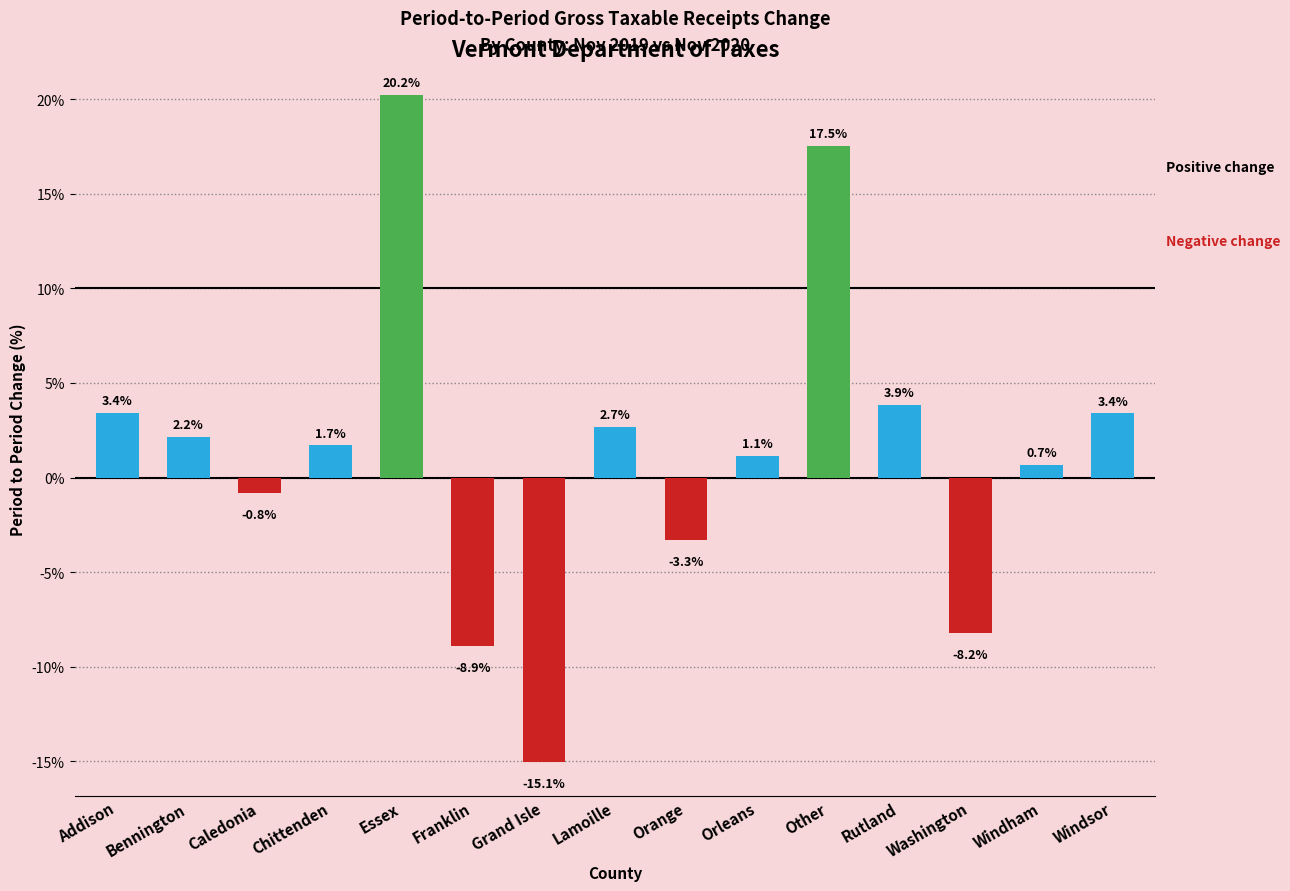

What position from the left is Windsor?

15